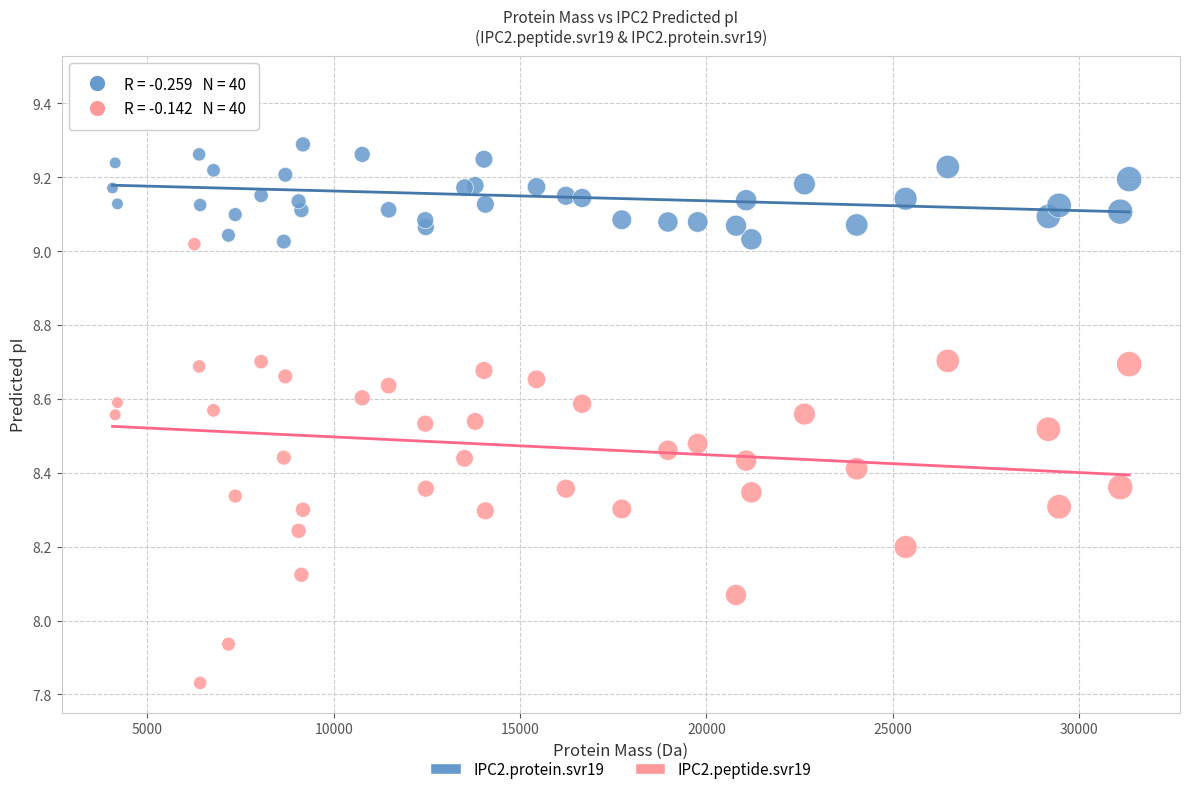

What are all the series names shown in the legend?

IPC2.protein.svr19, IPC2.peptide.svr19